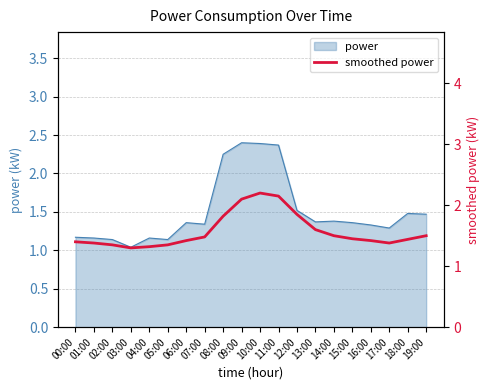

At which category does the data reach its first local peak?

10:00